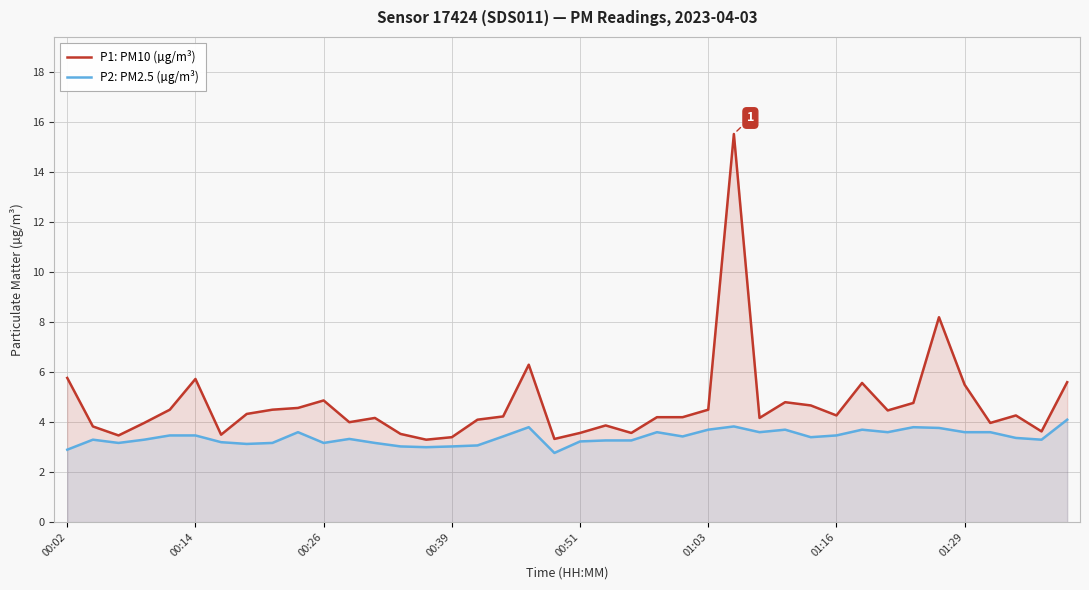

What is the maximum value shown in the chart?

15.5